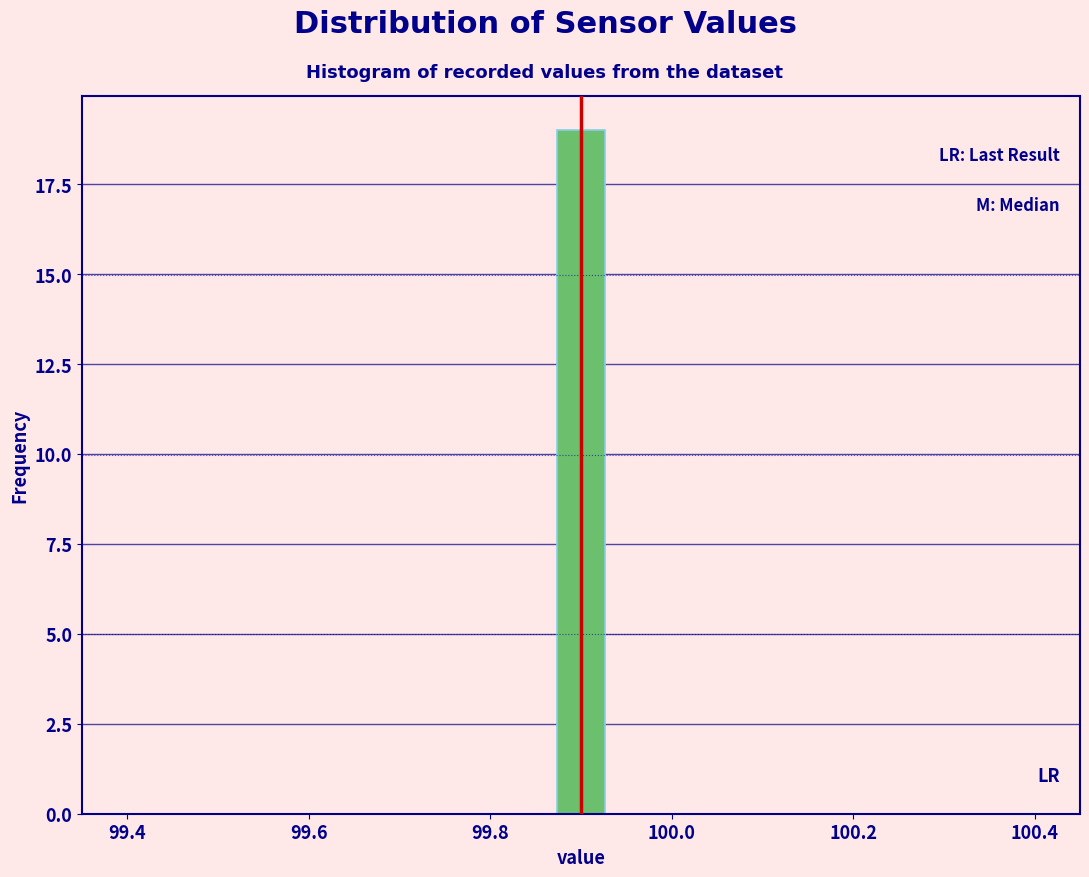

Read against the x-axis, roughly where is the centre of the tallest bar?

99.90